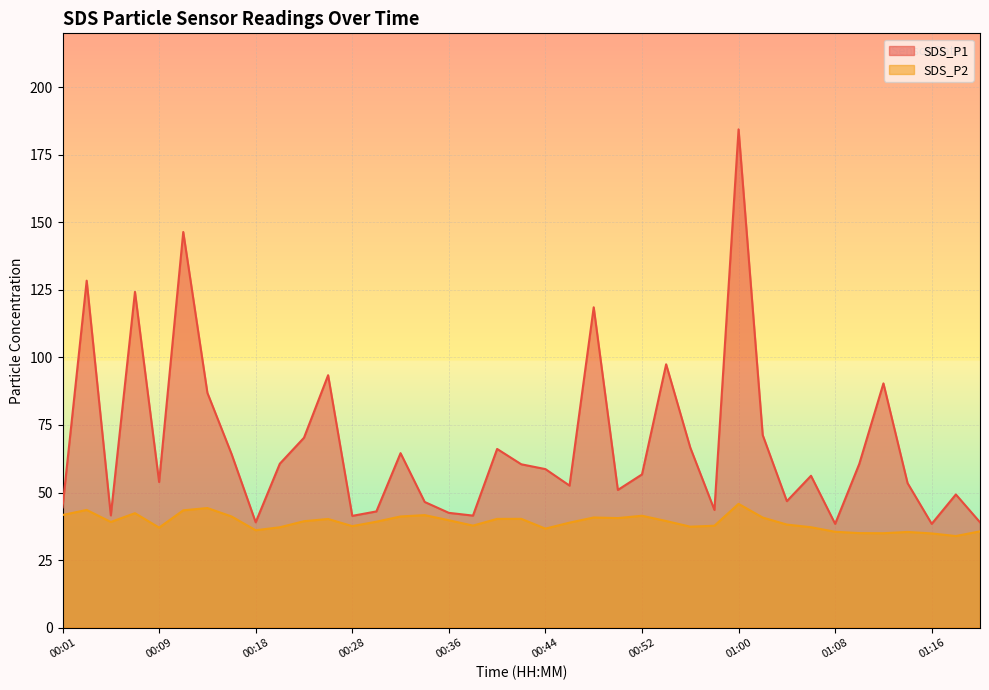

True or false: SDS_P2 and SDS_P1 cross at least once.

False